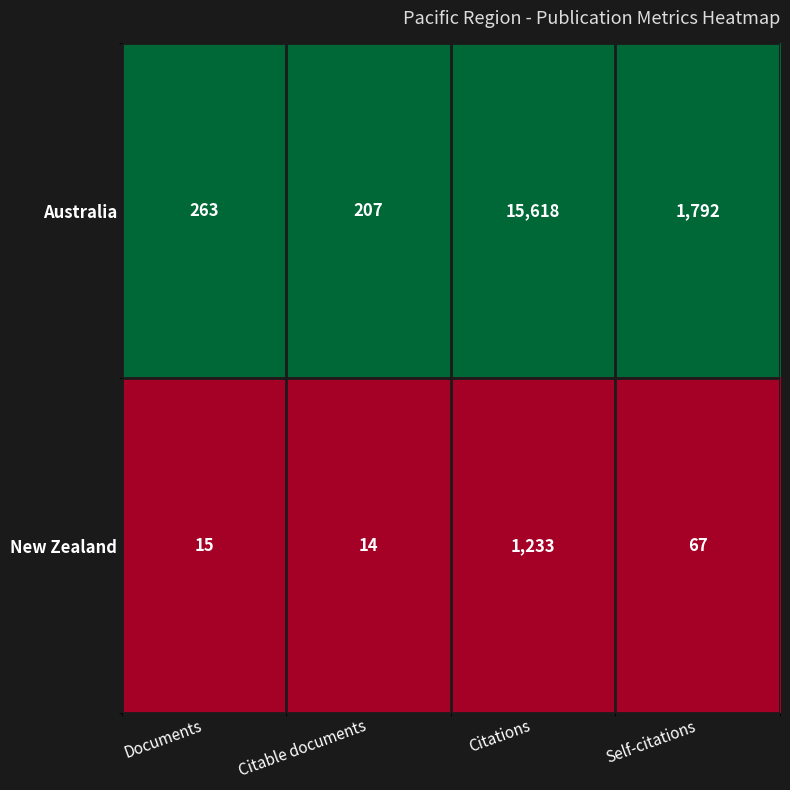

Rank the series by their average value, from lowest to highest.

New Zealand, Australia